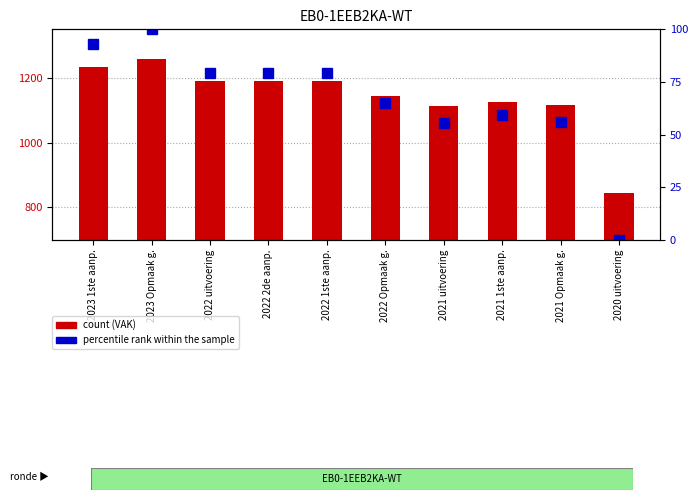

Is the value of percentile rank within the sample at 2022 1ste aanp. greater than the value of count at 2022 uitvoering?

No